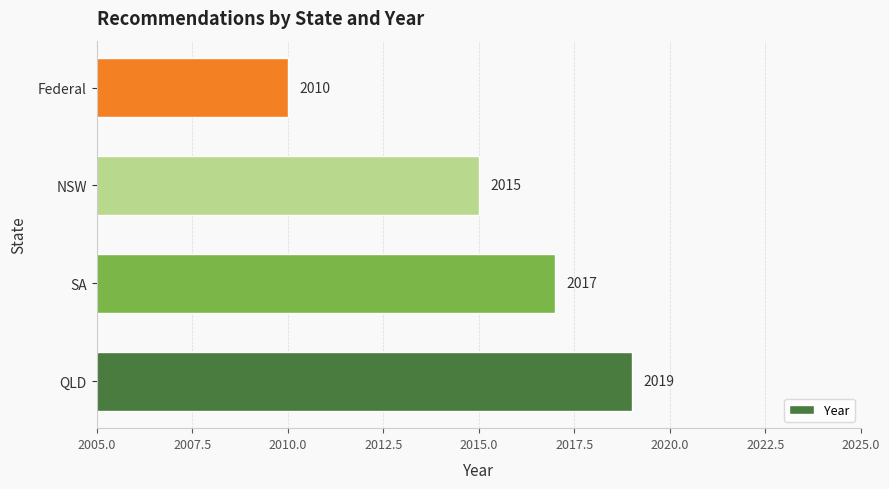

Reading bottom to top, what are all the values shown in this chart?

QLD=2019	SA=2017	NSW=2015	Federal=2010